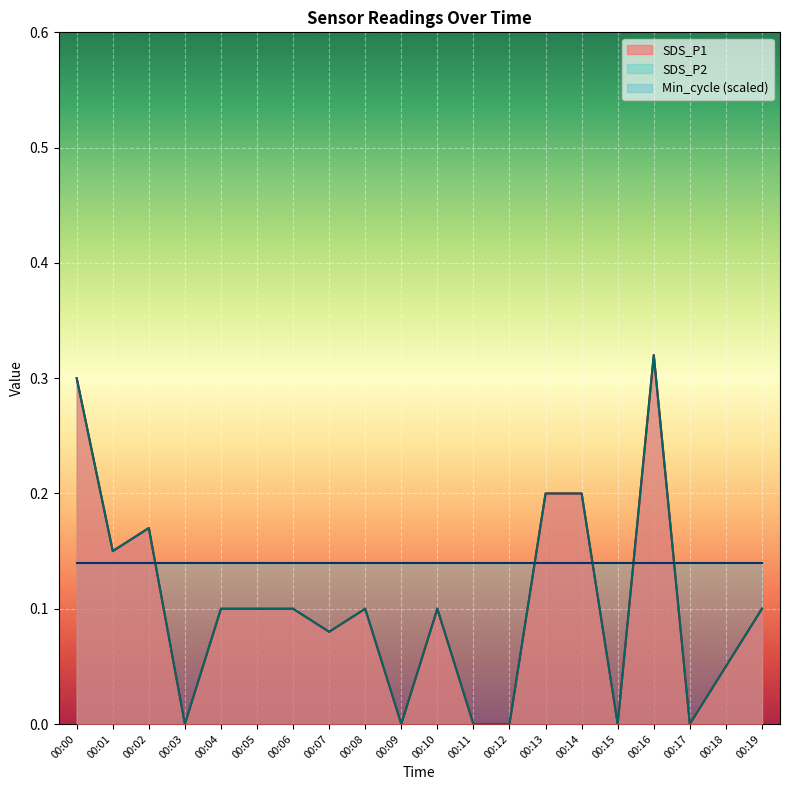

True or false: SDS_P2 and SDS_P1 intersect in this chart.

False